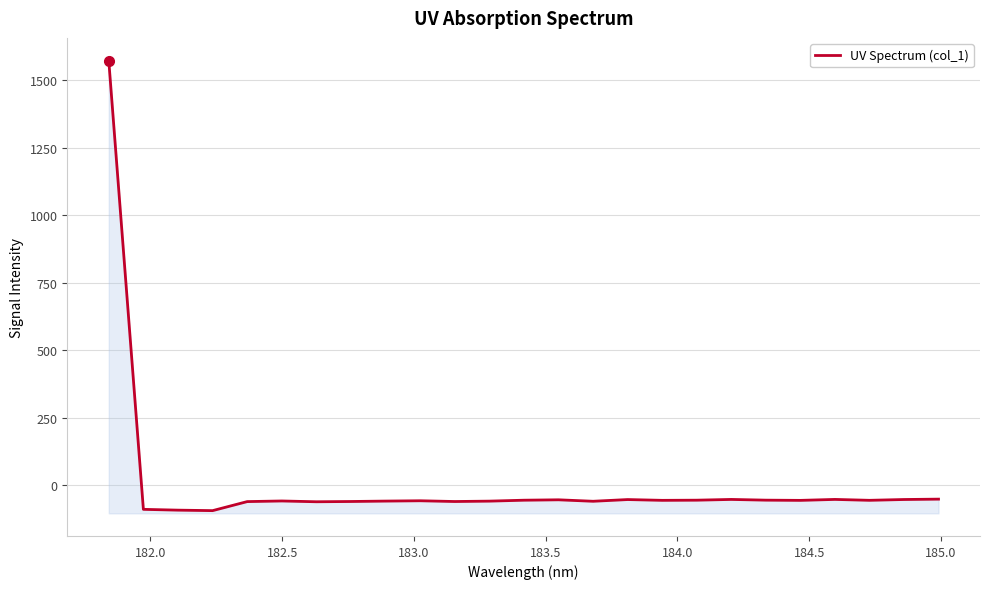

Reading left to right, extract all data points from this chart.

1573.3	-90.2	-93.1	-94.9	-61.4	-59.2	-62.1	-61.1	-59.6	-58.4	-61.2	-59.7	-56.3	-54.8	-60.3	-53.9	-56.8	-56.2	-53.4	-56.1	-56.9	-53.4	-56.7	-53.7	-52.3